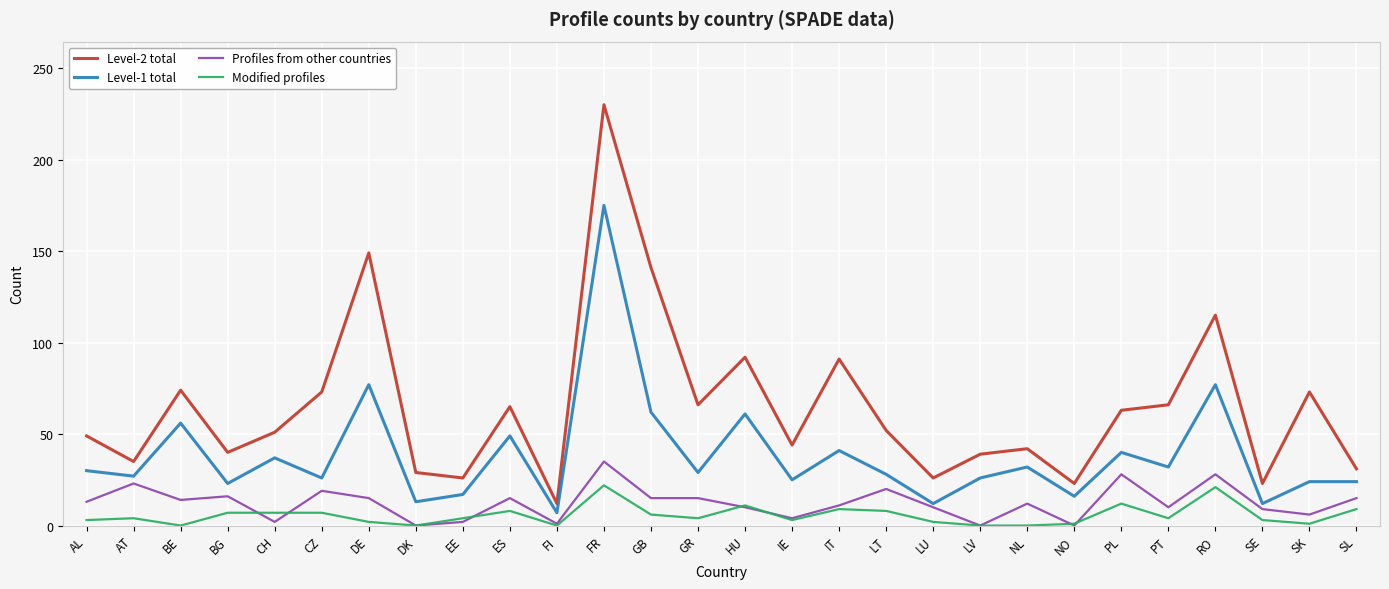

True or false: Level-2 total has more than 0 interior local peaks.

True